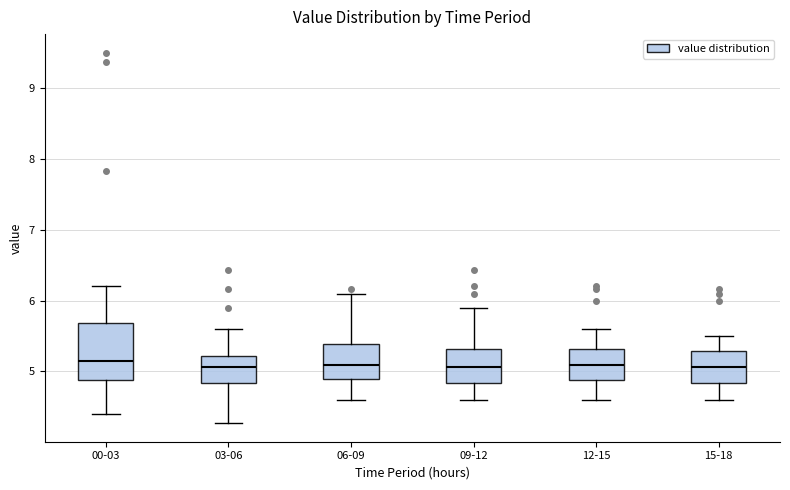

Reading left to right, transcribe this box plot: for each box, give where its median line is, the range the box spans, and where its two whiskers end, as read against the y-axis. The values are not printed on the chart, so give them approximately, as read against the axis.

00-03: median 5.2, box 4.9 to 5.7, whiskers 4.4 to 6.2
03-06: median 5.1, box 4.8 to 5.2, whiskers 4.3 to 5.6
06-09: median 5.1, box 4.9 to 5.4, whiskers 4.6 to 6.1
09-12: median 5.1, box 4.8 to 5.3, whiskers 4.6 to 5.9
12-15: median 5.1, box 4.9 to 5.3, whiskers 4.6 to 5.6
15-18: median 5.1, box 4.8 to 5.3, whiskers 4.6 to 5.5